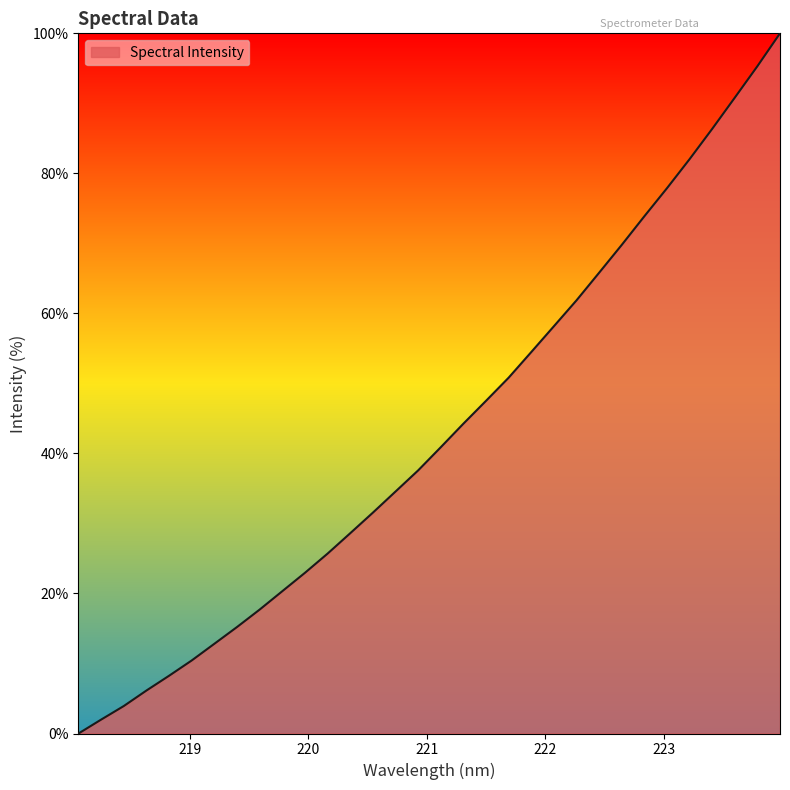

What is the greatest value displayed?

100.0